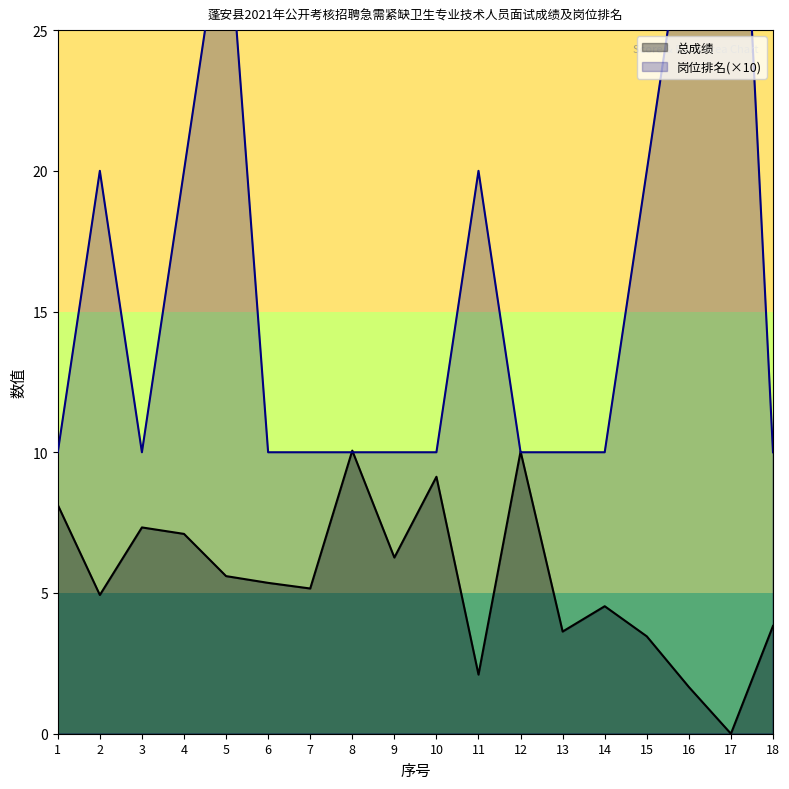

Rank the series by their maximum value, from lowest to highest.

总成绩, 岗位排名